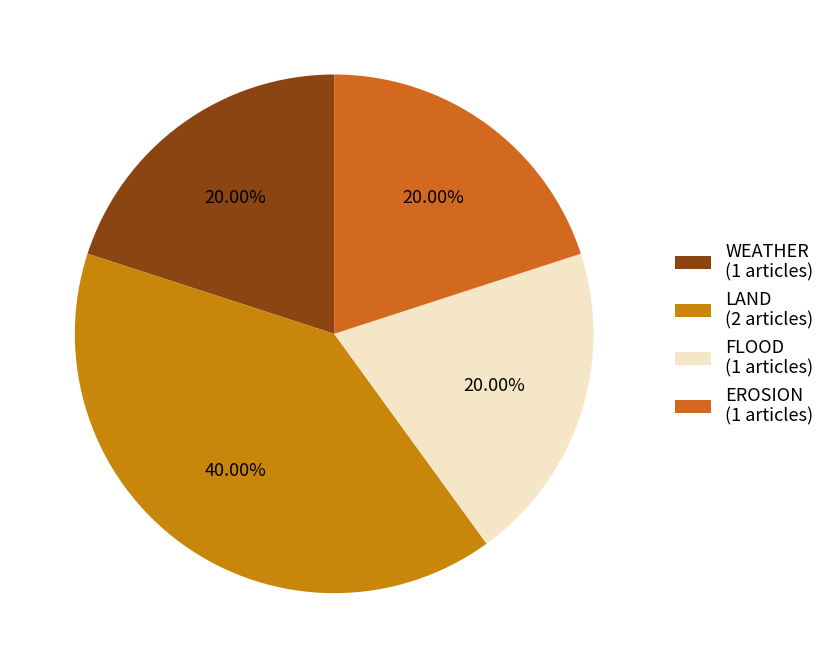

Count the number of slices in the pie.

4